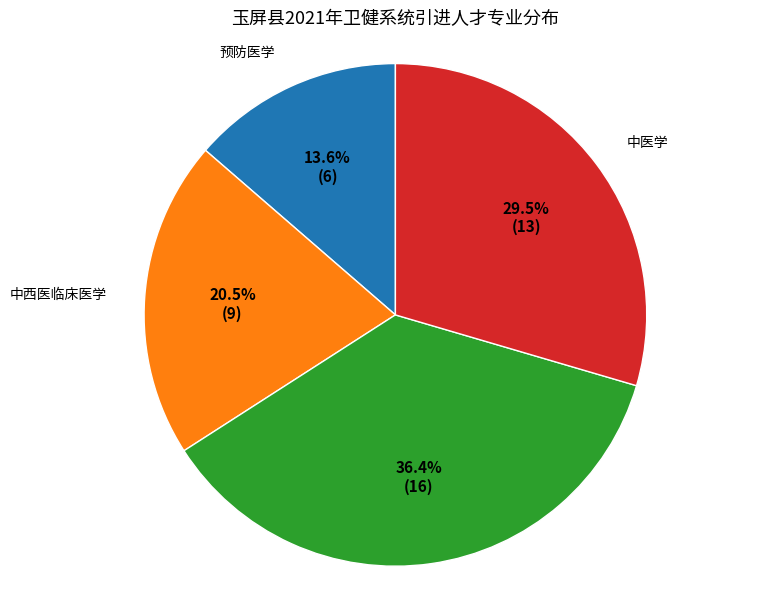

Does any single category account for the majority?

No